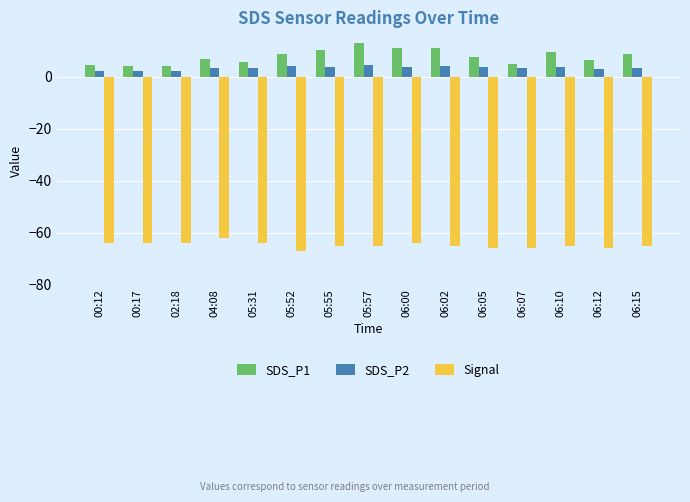

What is the spread (max minus min) of values at 04:08?

68.8